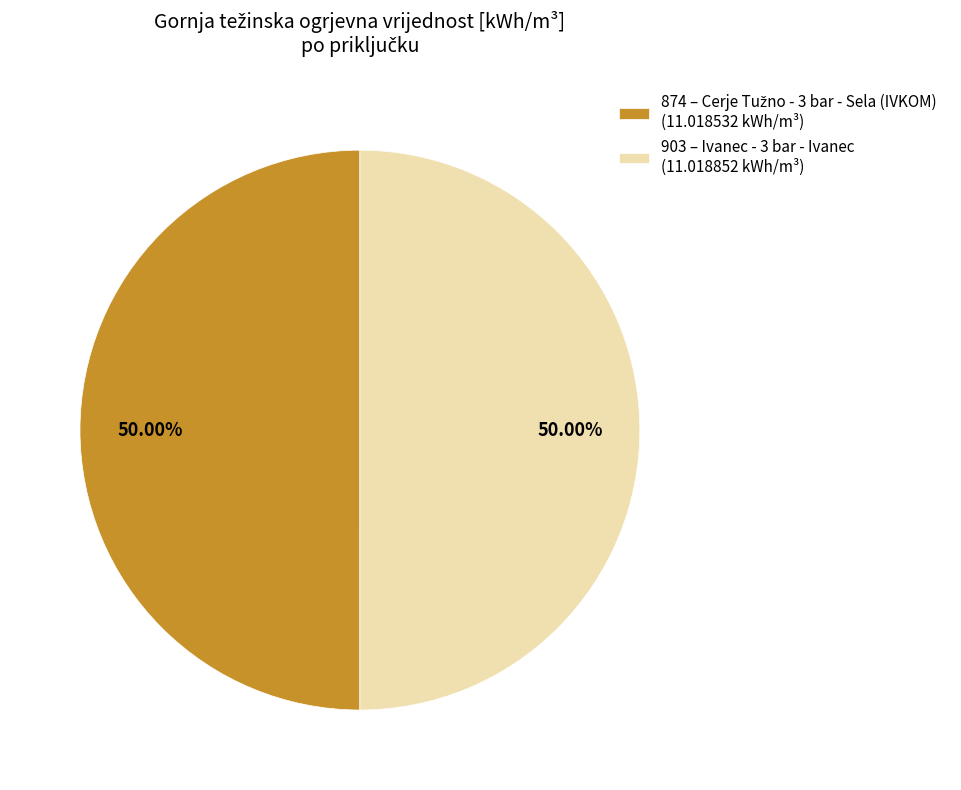

Combined, do 903 and 874 account for over 50%?

Yes